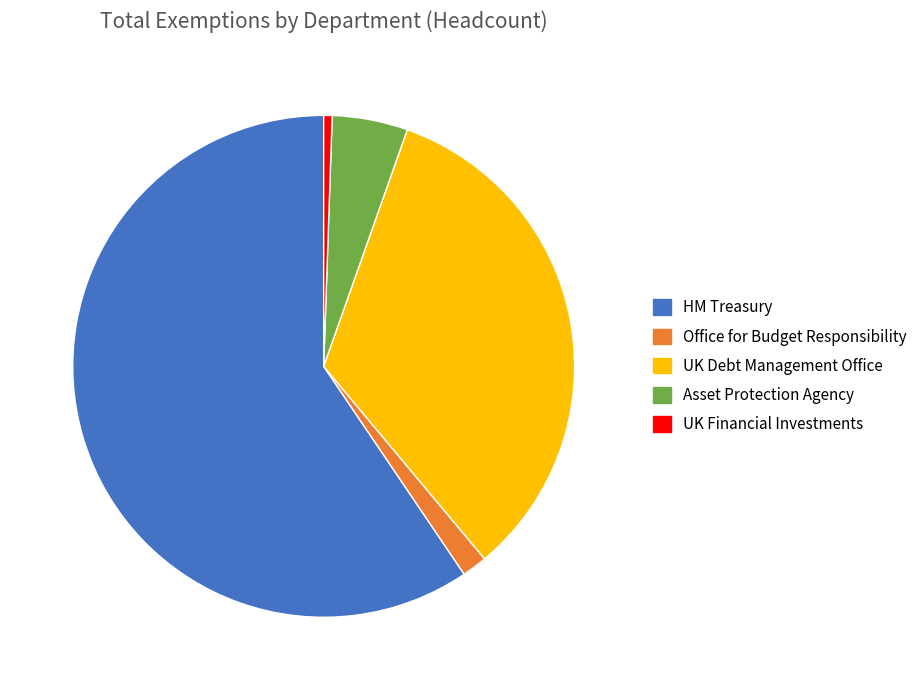

Is the sum of Office for Budget Responsibility and HM Treasury greater than half?

Yes